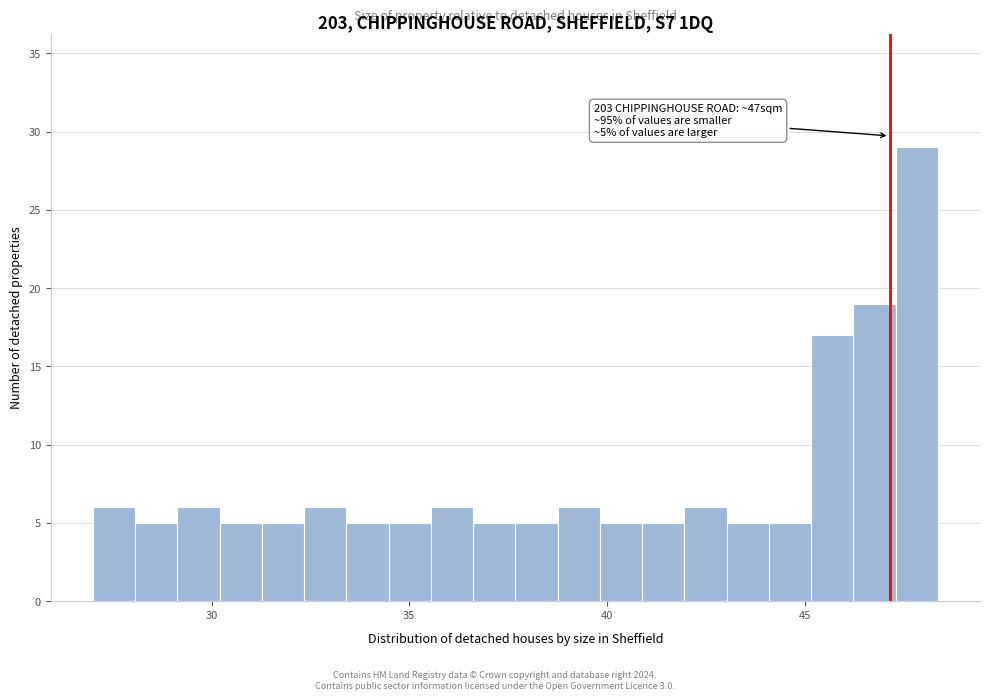

Around what value on the x-axis is the tallest bar? Give the approximate position of its centre, as read against the axis.

48.0